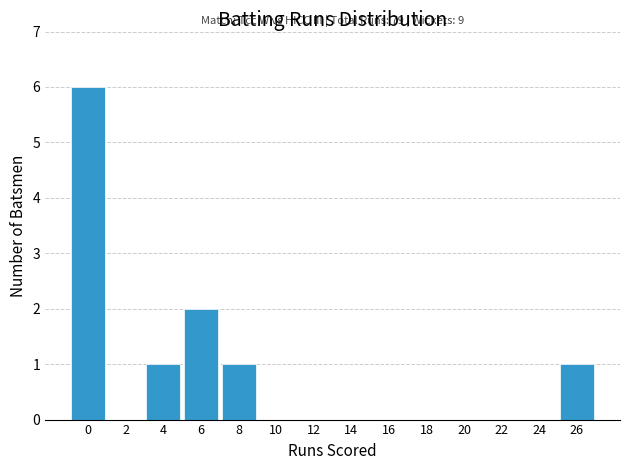

Reading right to left, what are all the values shown in this chart?

26=1	24=0	22=0	20=0	18=0	16=0	14=0	12=0	10=0	8=1	6=2	4=1	2=0	0=6